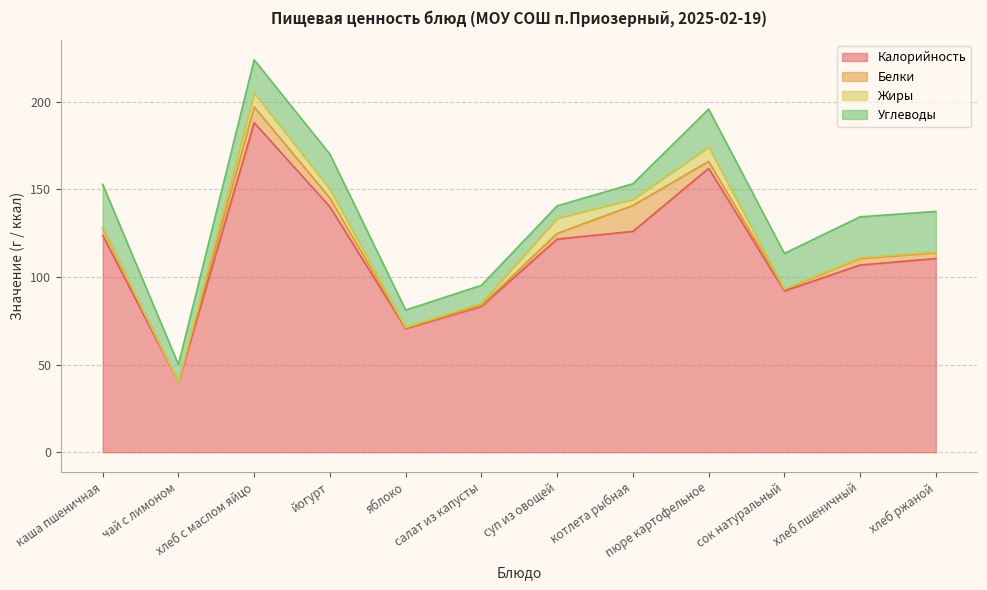

Reading left to right, list all the values displayed in this chart.

Калорийность: 123.8	39.9	188.0	140.0	70.5	83.2	121.6	126.0	161.9	92.0	106.8	110.5
Белки: 3.8	0.1	9.0	5.0	0.4	0.6	3.2	14.7	4.0	1.0	3.7	3.2
Жиры: 0.8	0.0	8.0	5.0	0.4	1.3	8.7	3.5	8.2	0.2	0.5	0.5
Углеводы: 24.5	10.0	18.9	20.0	9.8	10.1	7.0	8.9	21.6	20.2	23.4	23.1